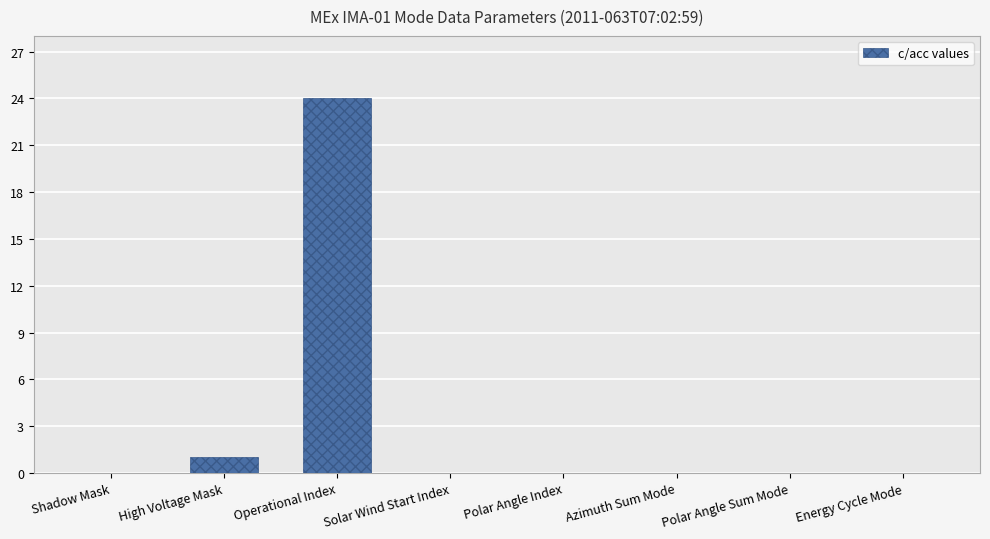

What is the maximum value shown in the chart?

24